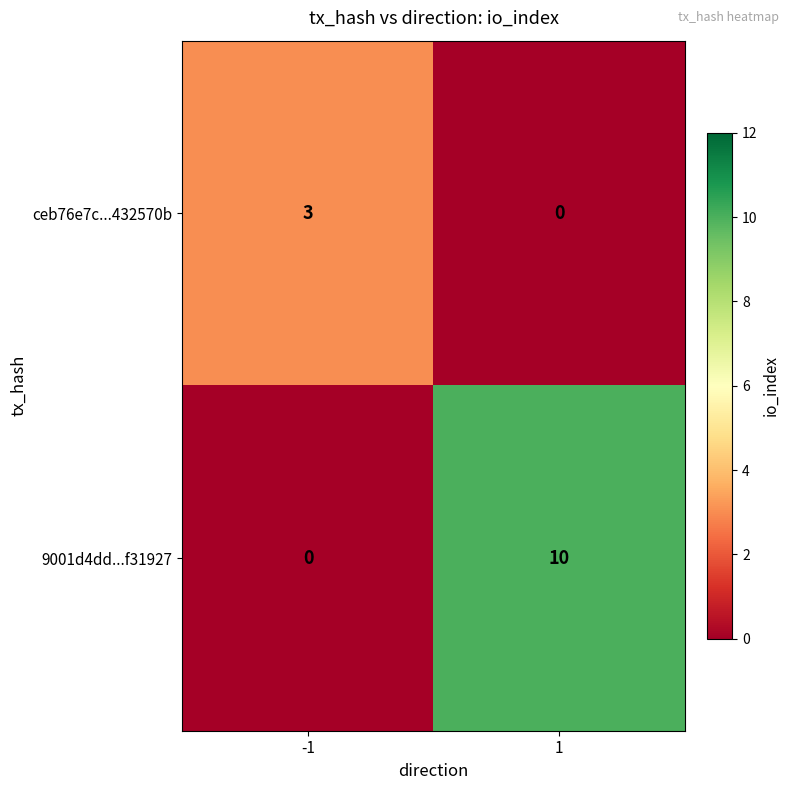

What is the spread (max minus min) of values at -1?

3